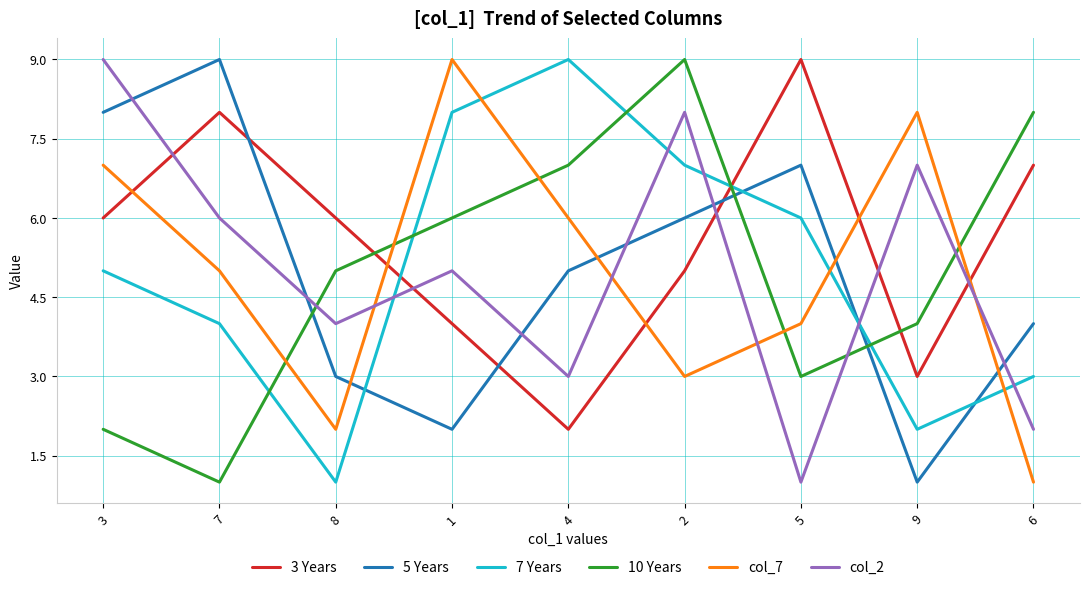

What is the greatest value displayed?

9